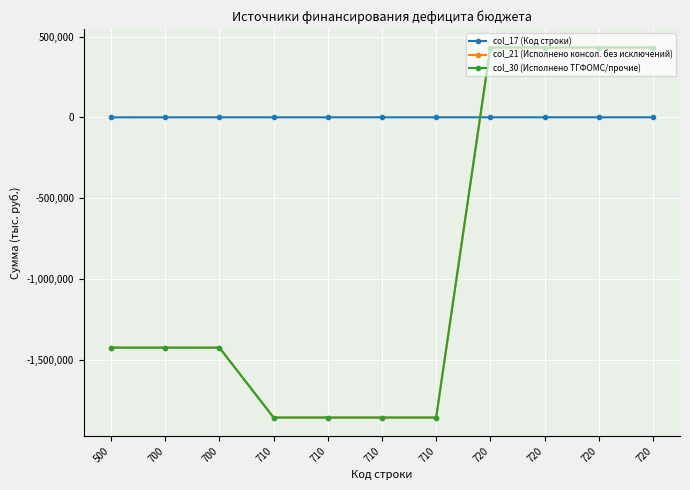

True or false: col_30 (Исполнено ТГФОМС/прочие) and col_21 (Исполнено консол. без исключений) intersect in this chart.

False